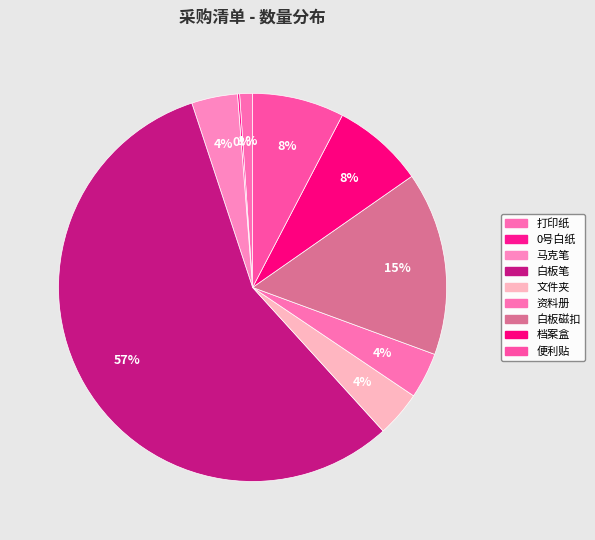

The 档案盒 slice represents 19% of the pie. True or false?

False